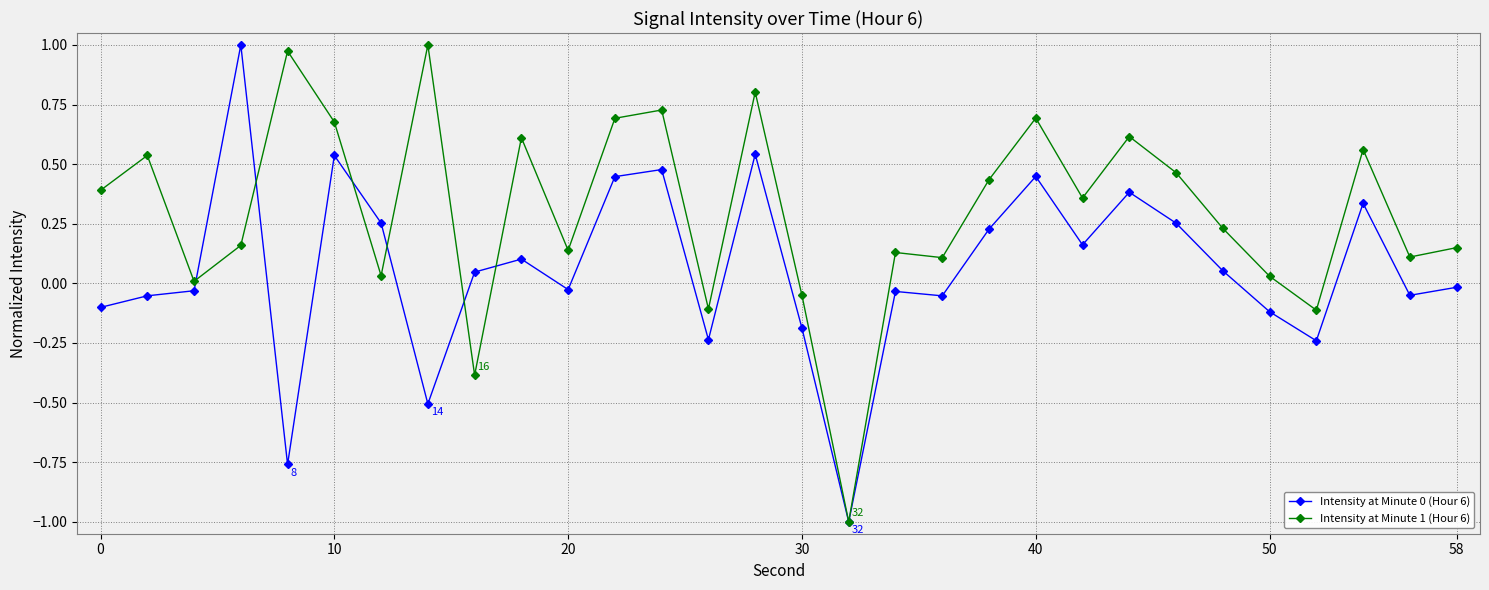

True or false: Intensity at Minute 1 (Hour 6) has more than 1 points higher than both neighbors.

True